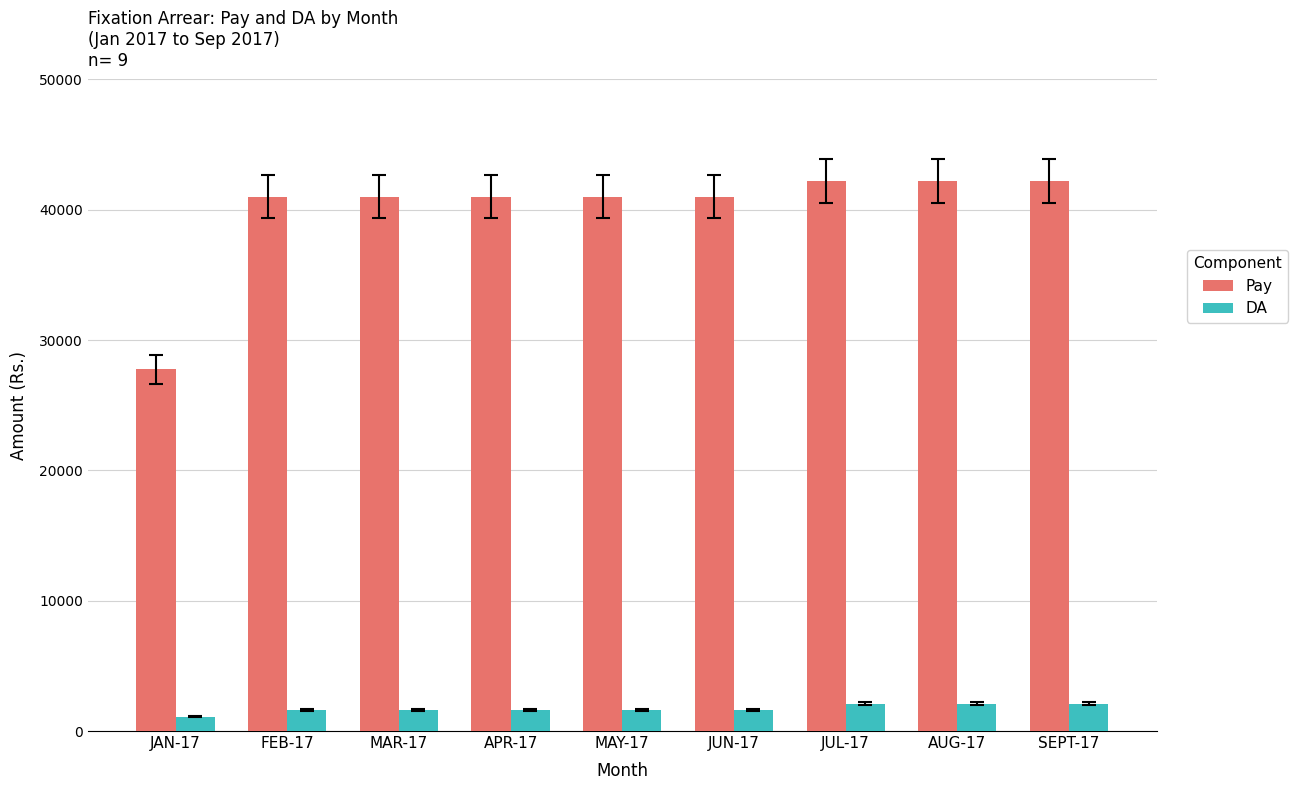

The value of Pay at JUL-17 is 16081.6. True or false?

False